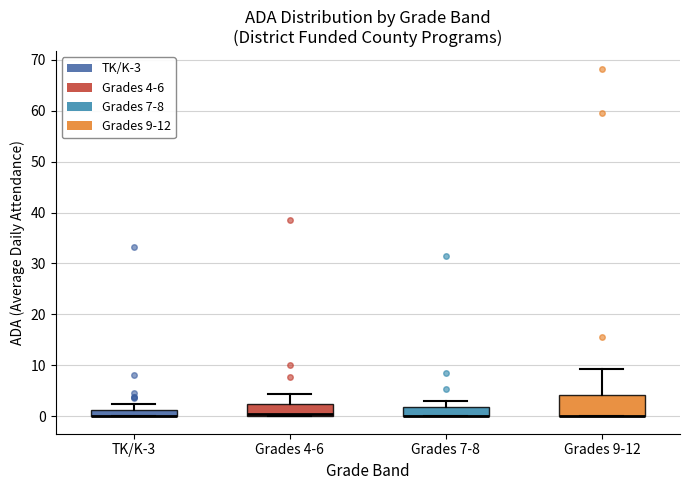

Comparing the boxes themselves (not the whiskers), which one is the tallest?

Grades 9-12